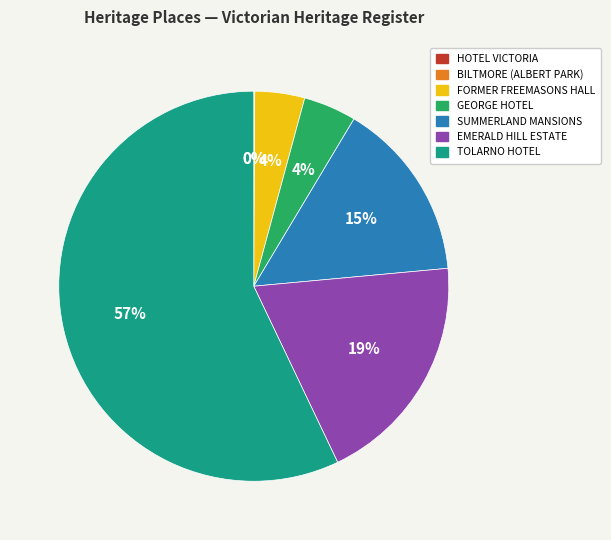

Combined, do EMERALD HILL ESTATE and FORMER FREEMASONS HALL account for over 50%?

No